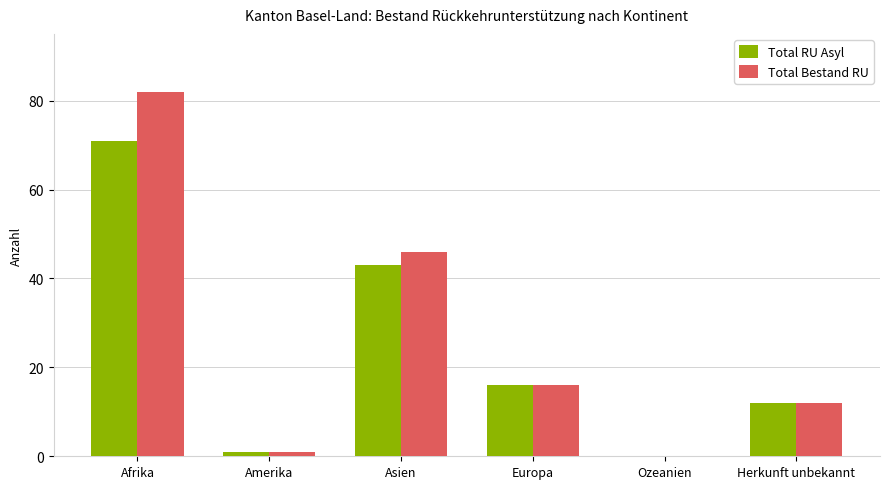

At which label is Total Bestand RU closest to 41?

Asien